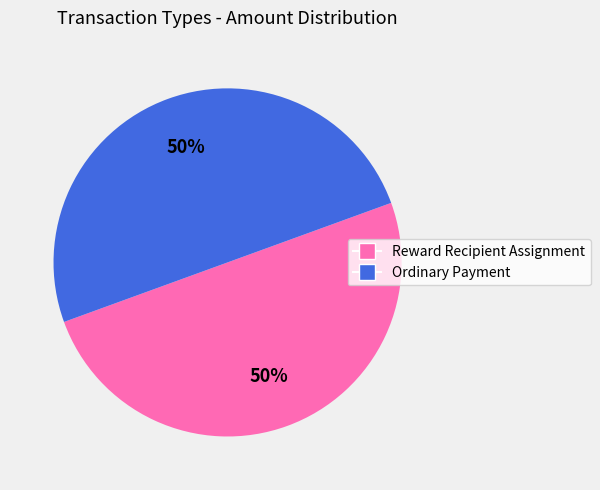

What percentage is the Ordinary Payment slice, to the nearest percent?

50%